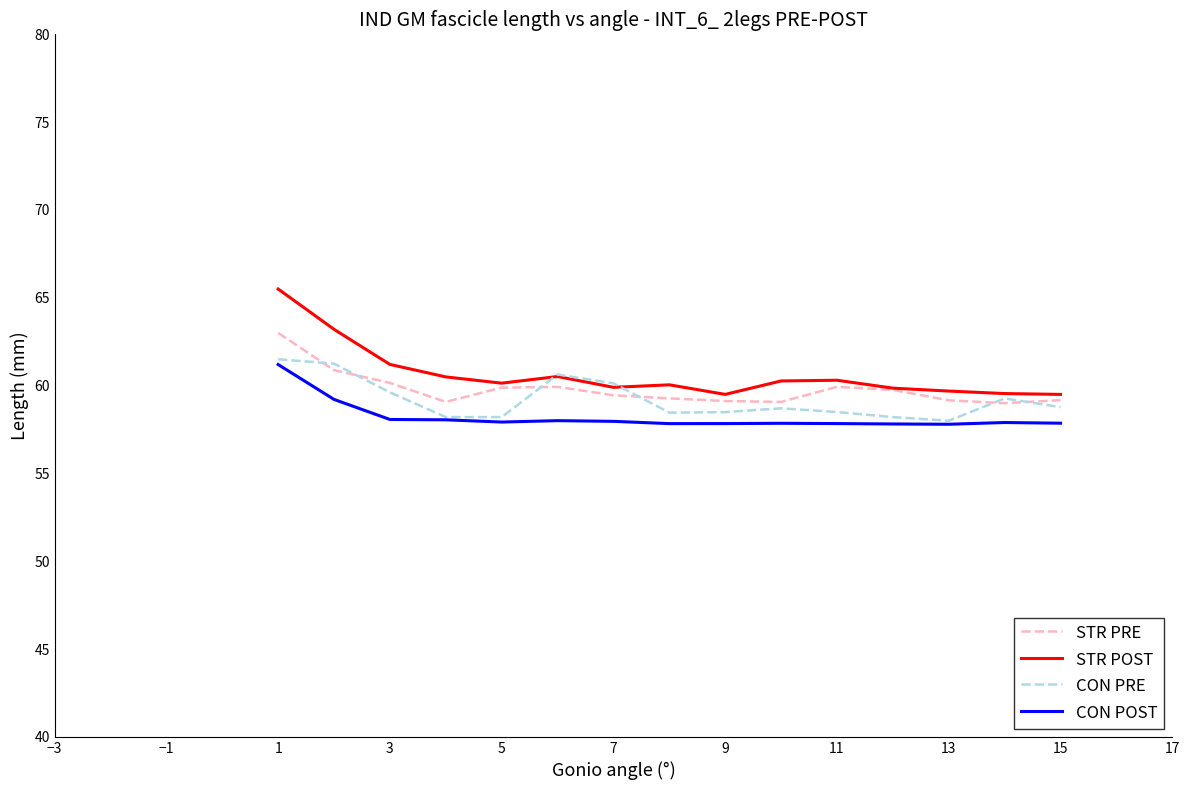

True or false: CON POST and STR PRE cross at least once.

False